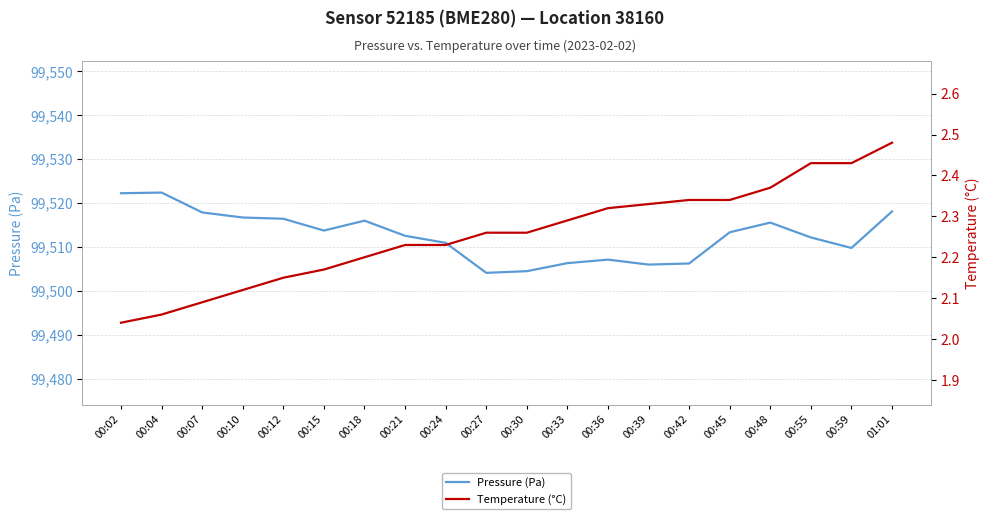

True or false: Temperature (°C) and Pressure (Pa) intersect in this chart.

False